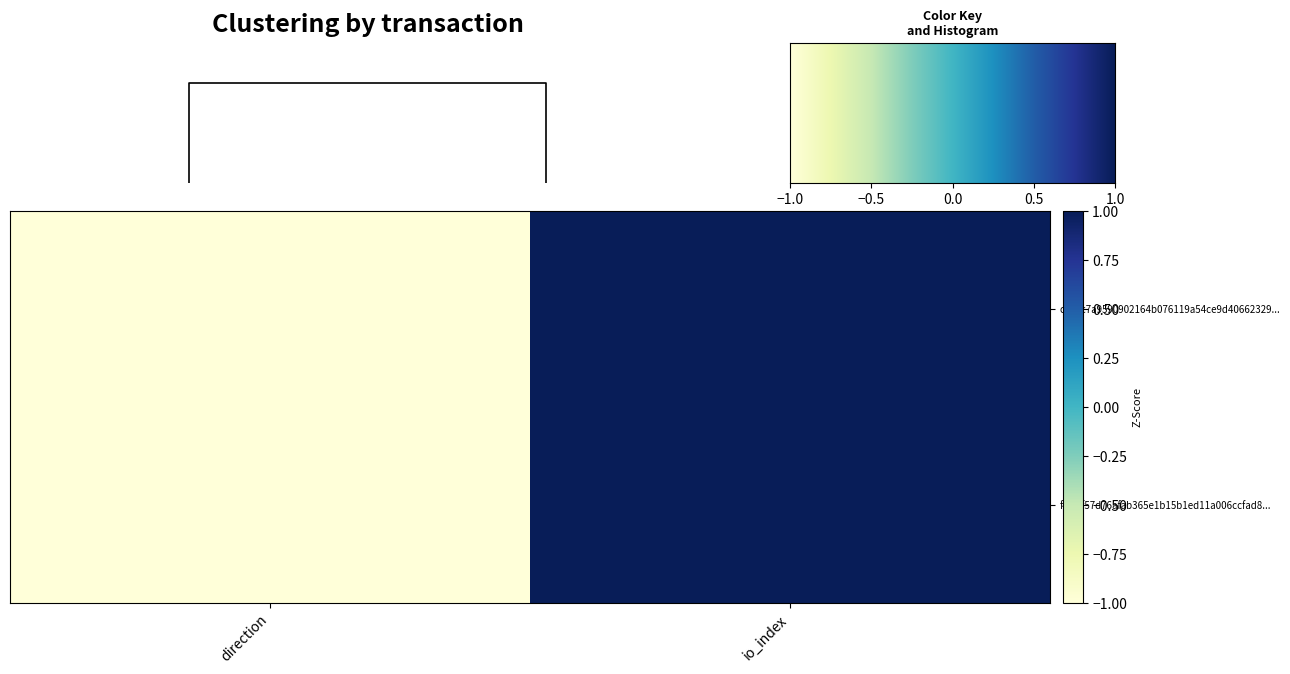

Rank the series at direction from lowest to highest value.

ce9bc7a9590902164b076119a54ce9d40662329..., f4c1ff57d76afab365e1b15b1ed11a006ccfad8...